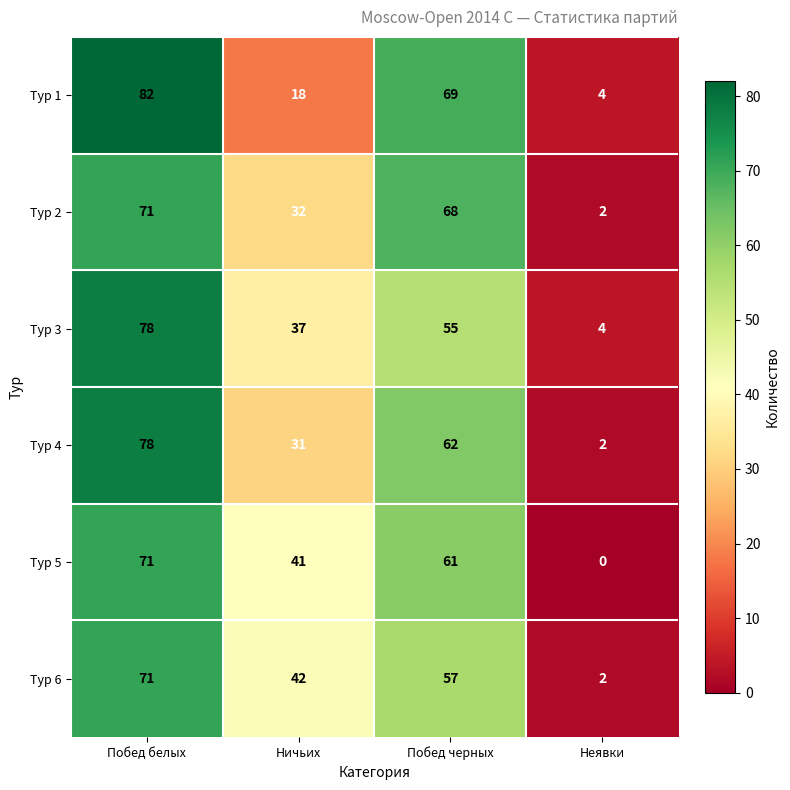

Reading left to right, transcribe all the data shown in this chart.

Тур 1: Побед белых=82	Ничьих=18	Побед черных=69	Неявки=4
Тур 2: Побед белых=71	Ничьих=32	Побед черных=68	Неявки=2
Тур 3: Побед белых=78	Ничьих=37	Побед черных=55	Неявки=4
Тур 4: Побед белых=78	Ничьих=31	Побед черных=62	Неявки=2
Тур 5: Побед белых=71	Ничьих=41	Побед черных=61	Неявки=0
Тур 6: Побед белых=71	Ничьих=42	Побед черных=57	Неявки=2